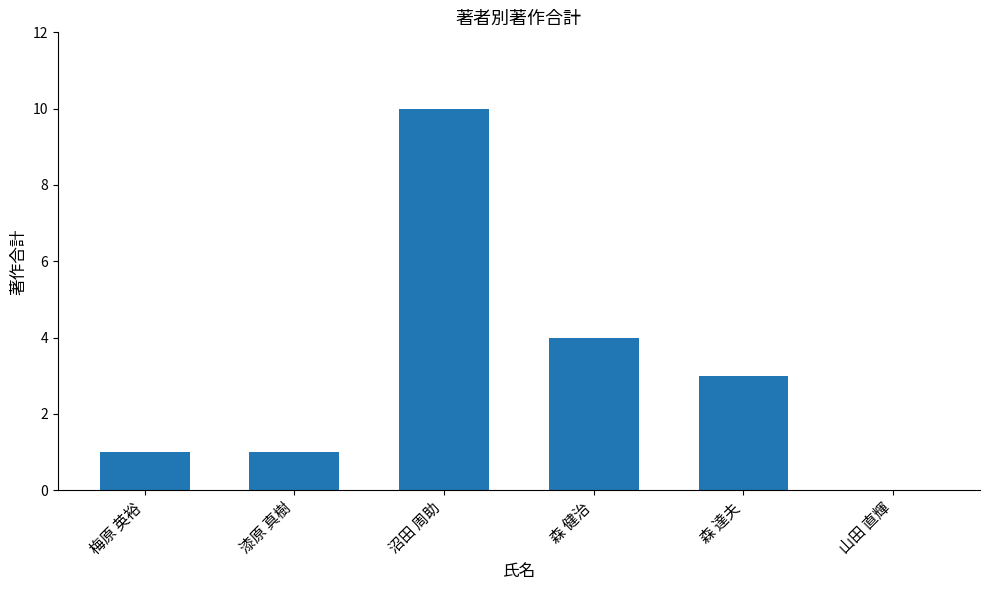

Where is the data nearest to the value 5?

森 健治